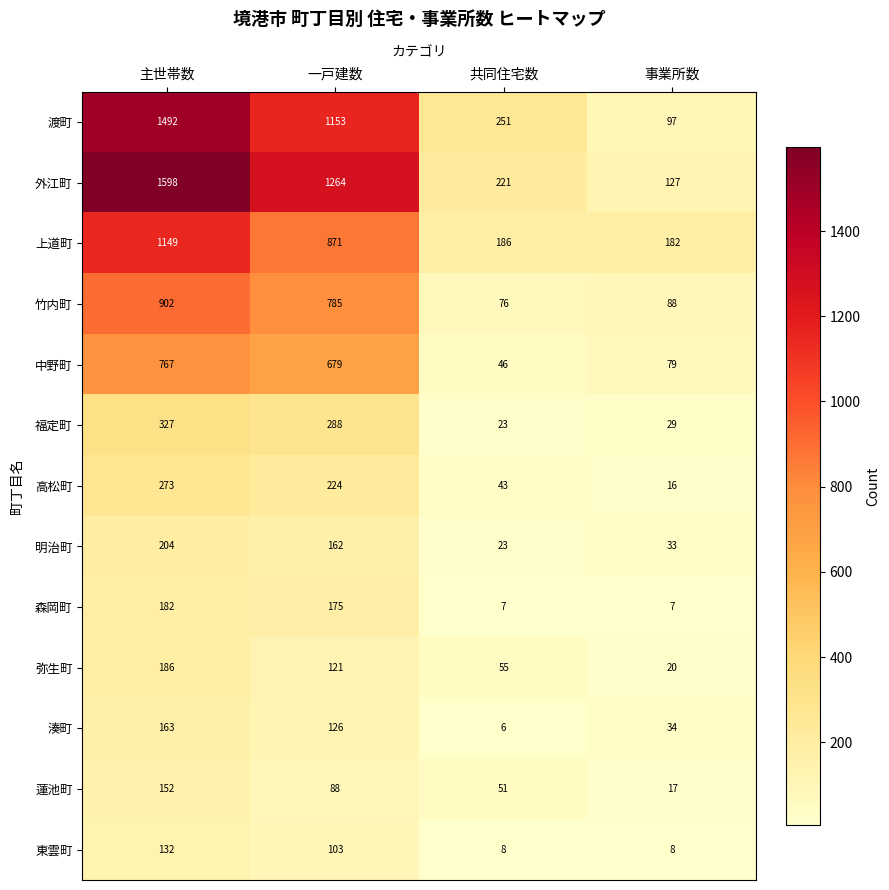

What is the spread (max minus min) of values at 共同住宅数?

245